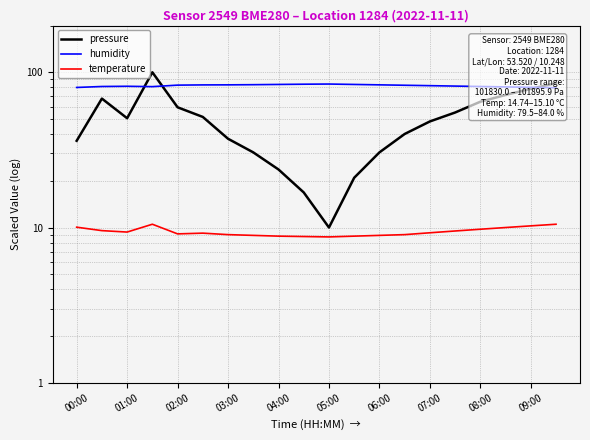

True or false: temperature has a value of 9.2 at 07:00.

True